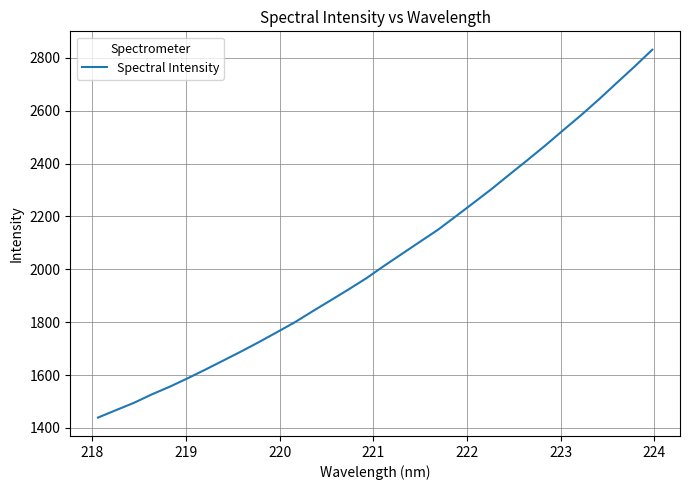

What is the difference between the maximum and minimum values?

1391.2